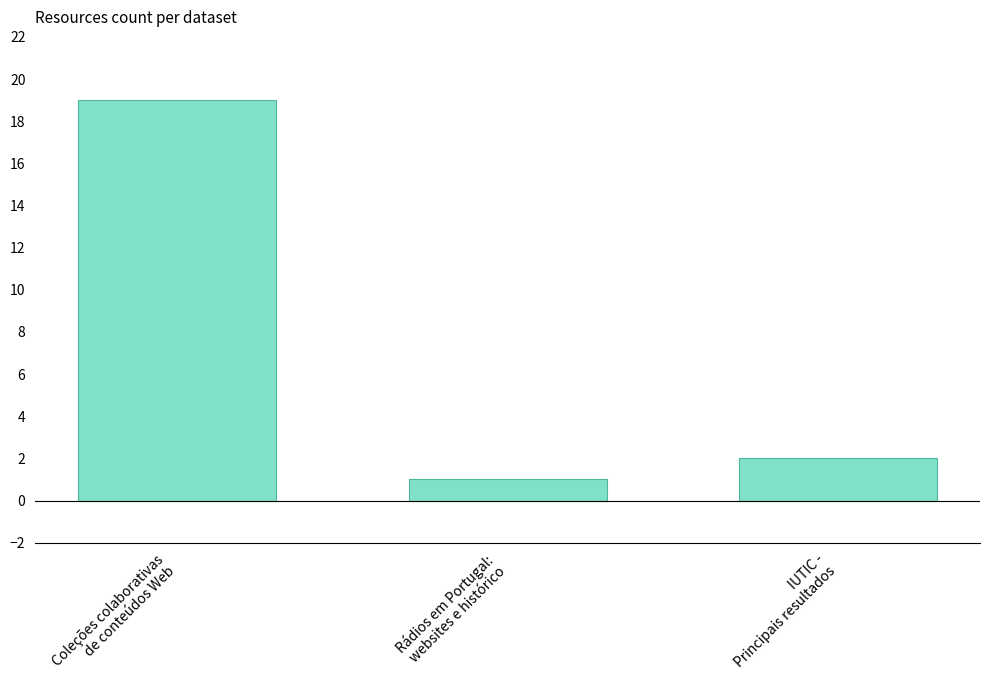

How many bars are there in total?

3